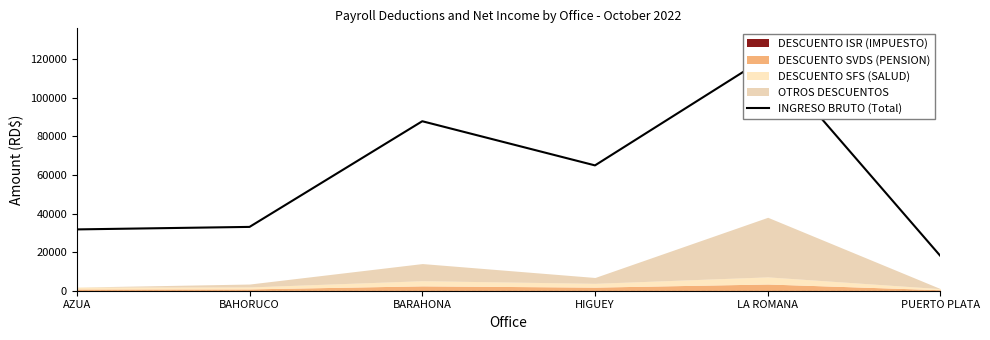

Does the chart display data point markers on the line(s)?

No